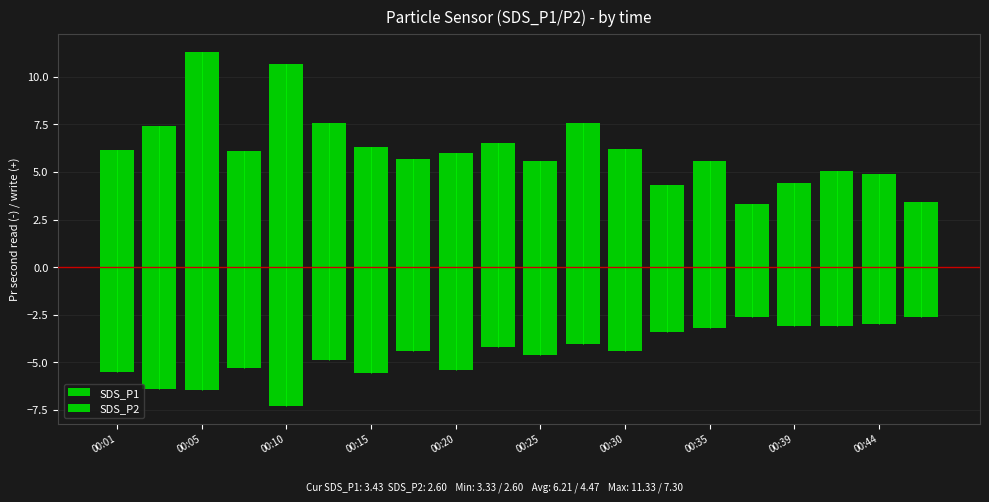

Which series changed the most between 10 and 17?

SDS_P2